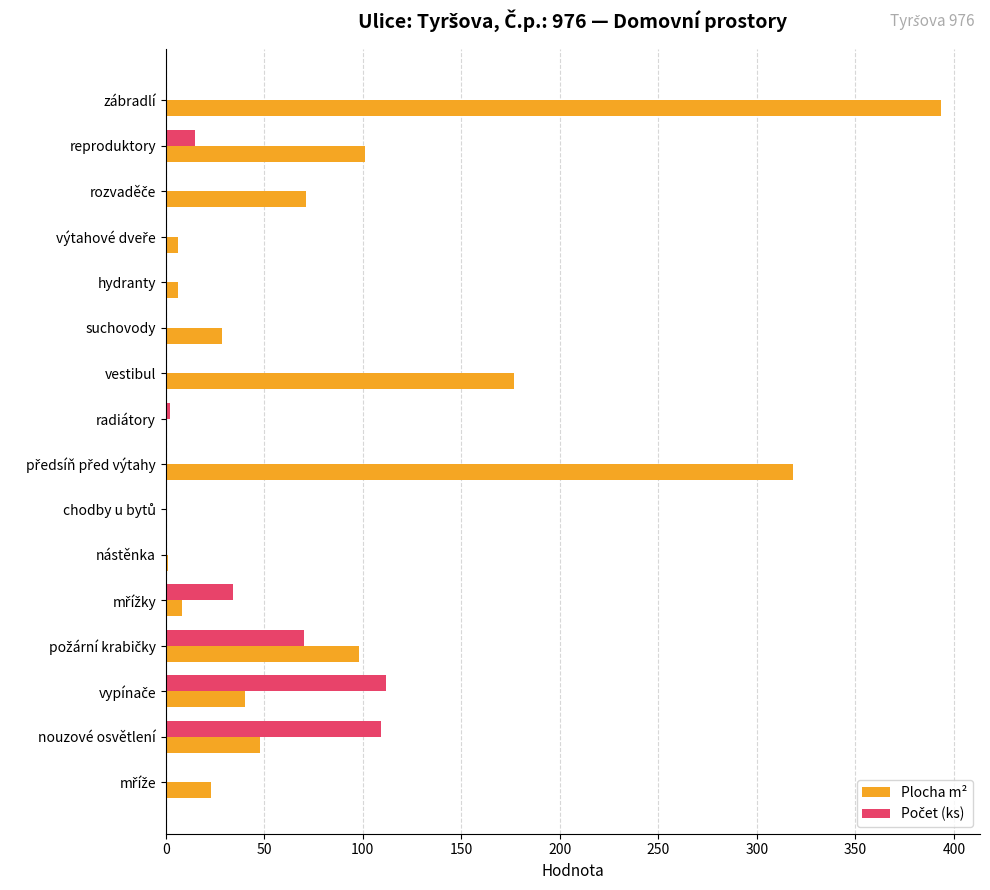

Is it true that Plocha m² equals 393.5 at zábradlí?

True